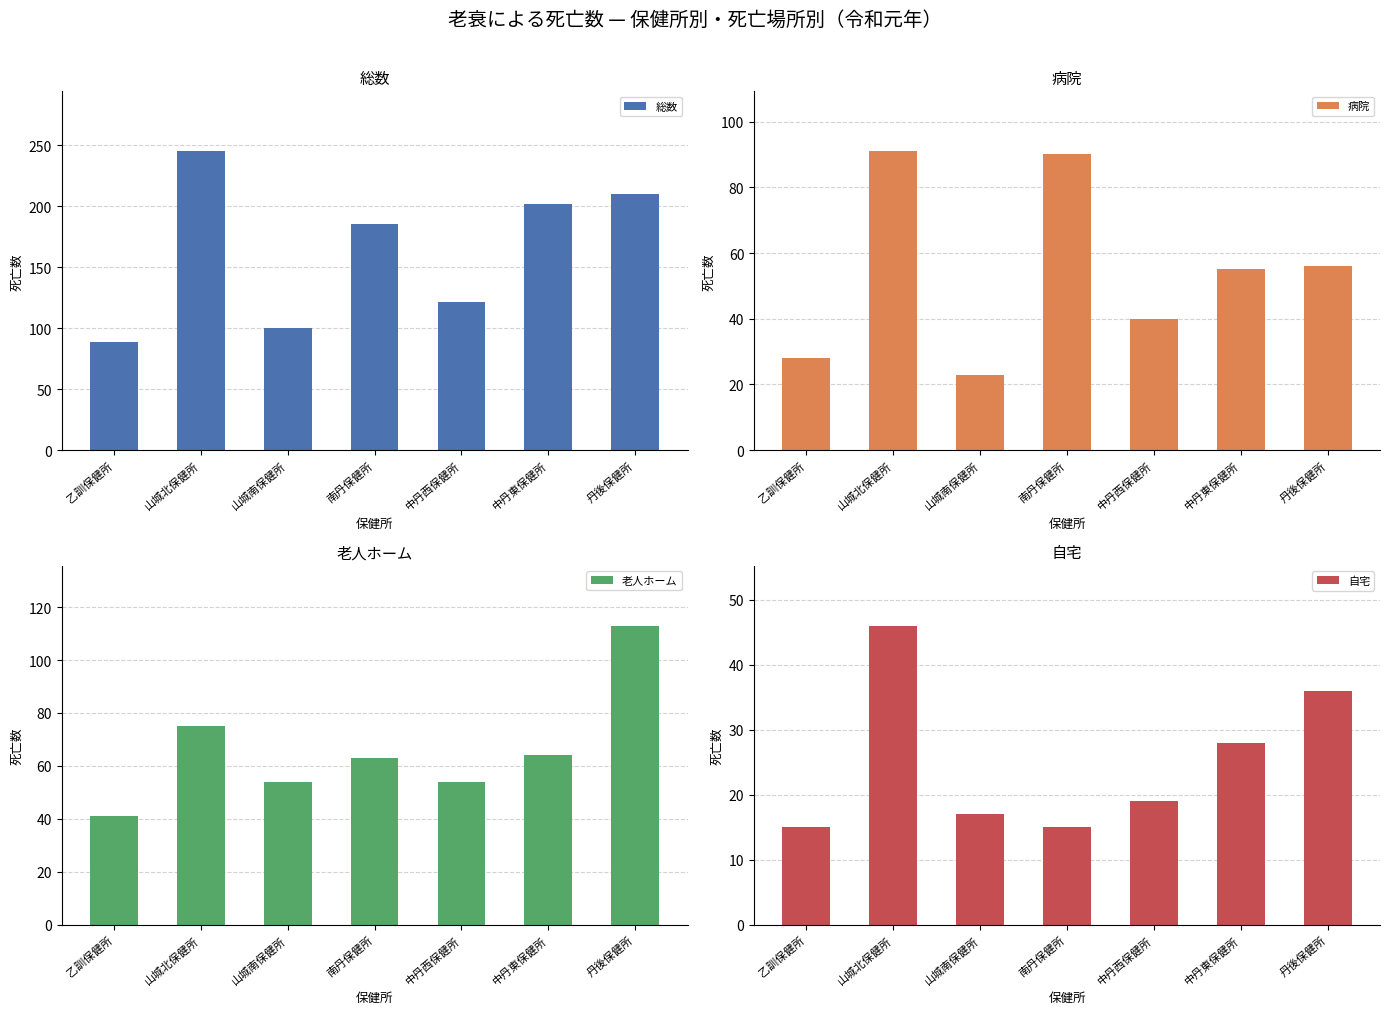

What is the label of the 7th bar from the right?

乙訓保健所